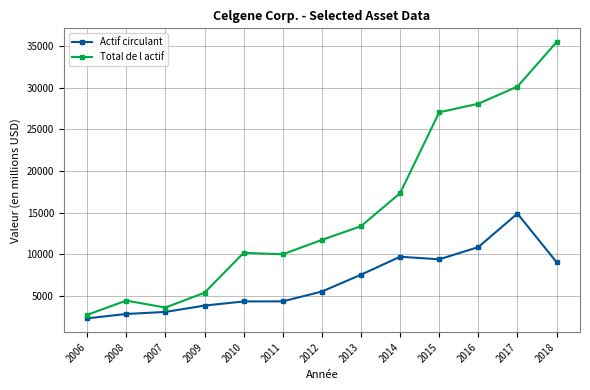

The value of Total de l actif at 2010 is 17288. True or false?

False